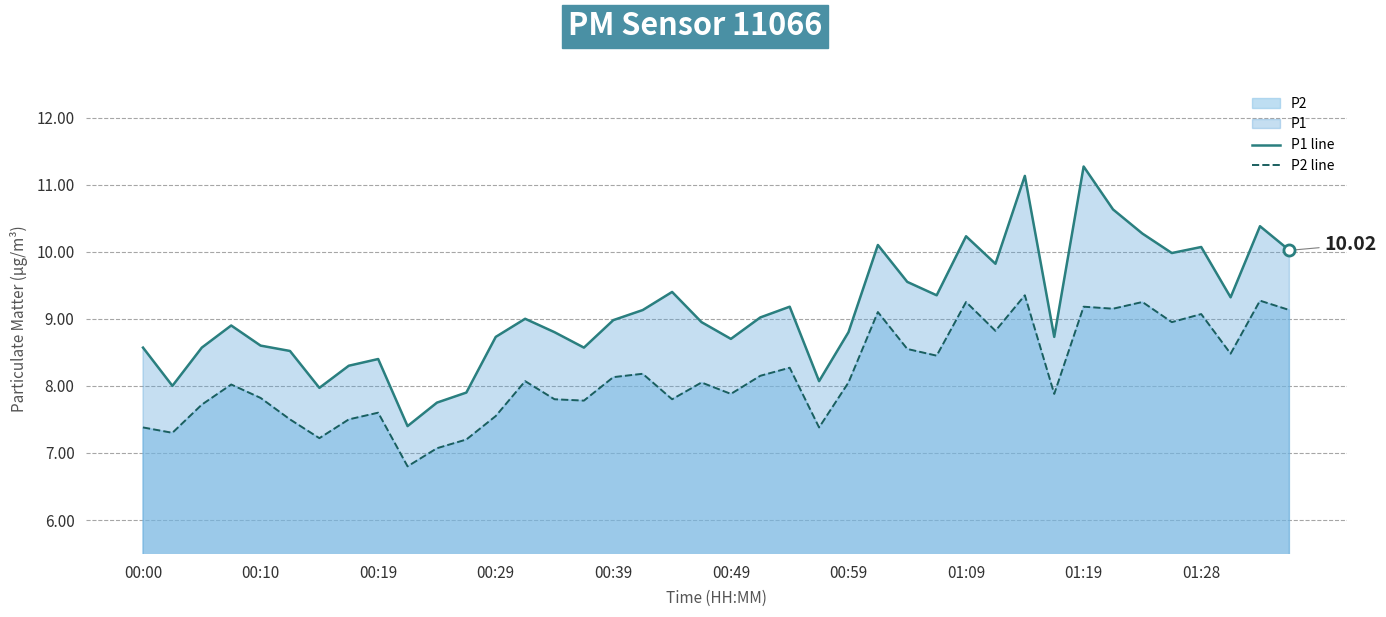

How many interior local valleys does the P1 line series have?

11